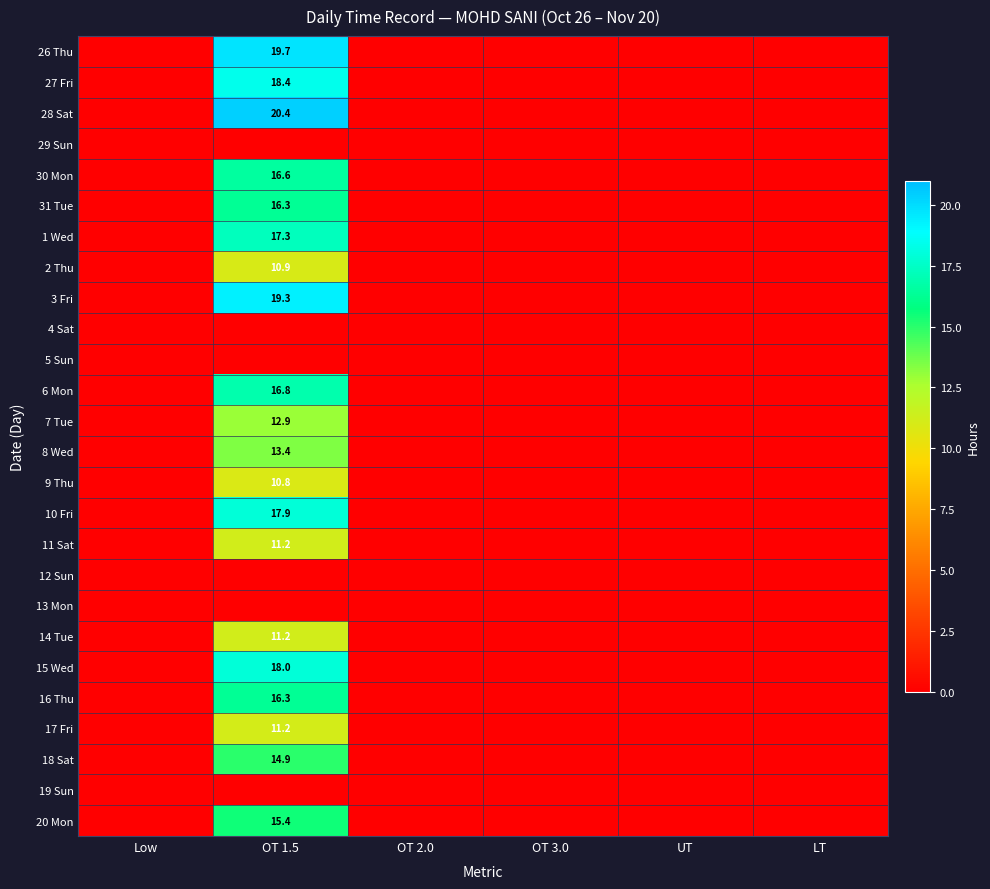

The 27 Fri series shows 18.4 at OT 1.5. True or false?

True